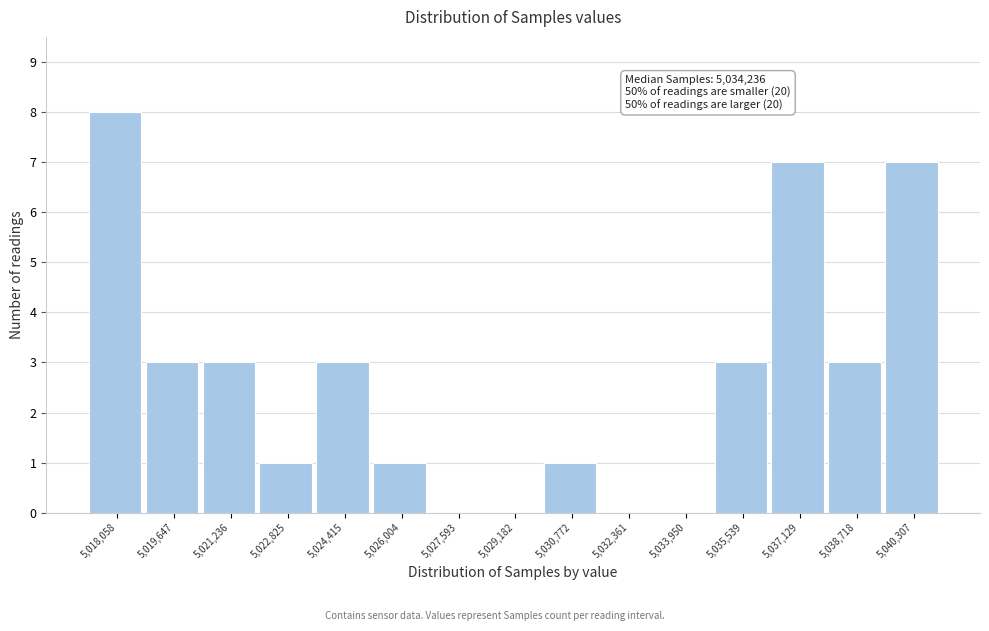

Reading left to right, transcribe all the data shown in this chart.

5,018,058=8	5,019,647=3	5,021,236=3	5,022,825=1	5,024,415=3	5,026,004=1	5,027,593=0	5,029,182=0	5,030,772=1	5,032,361=0	5,033,950=0	5,035,539=3	5,037,129=7	5,038,718=3	5,040,307=7